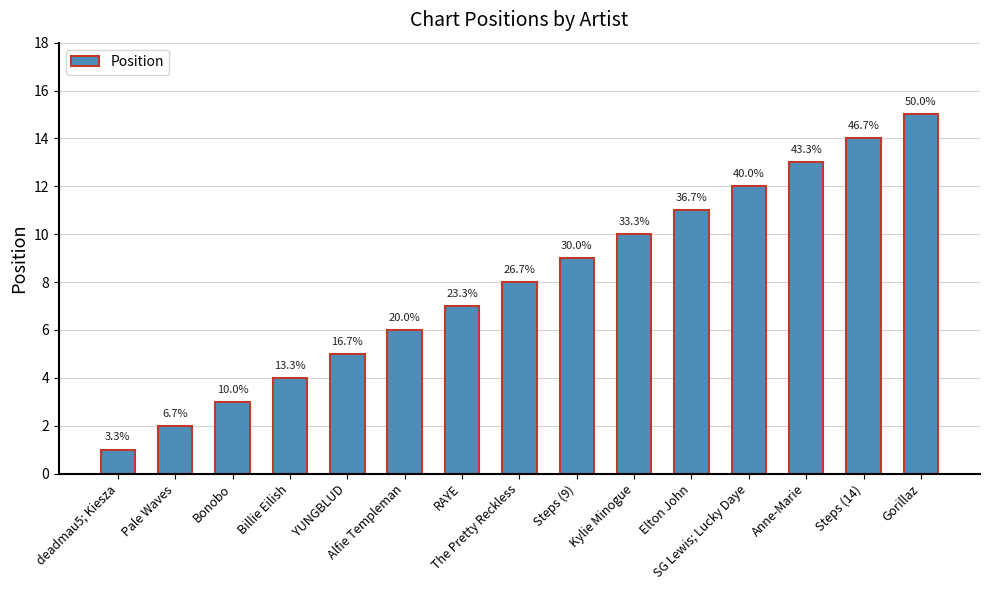

Are the bars horizontal?

No